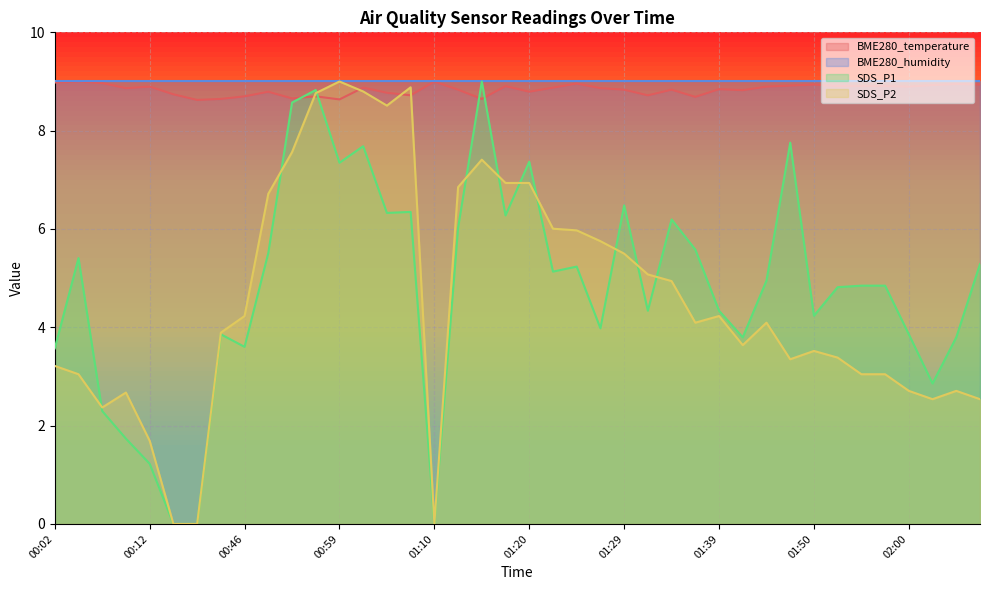

What is the difference between the highest and lowest values at 01:41?

5.2